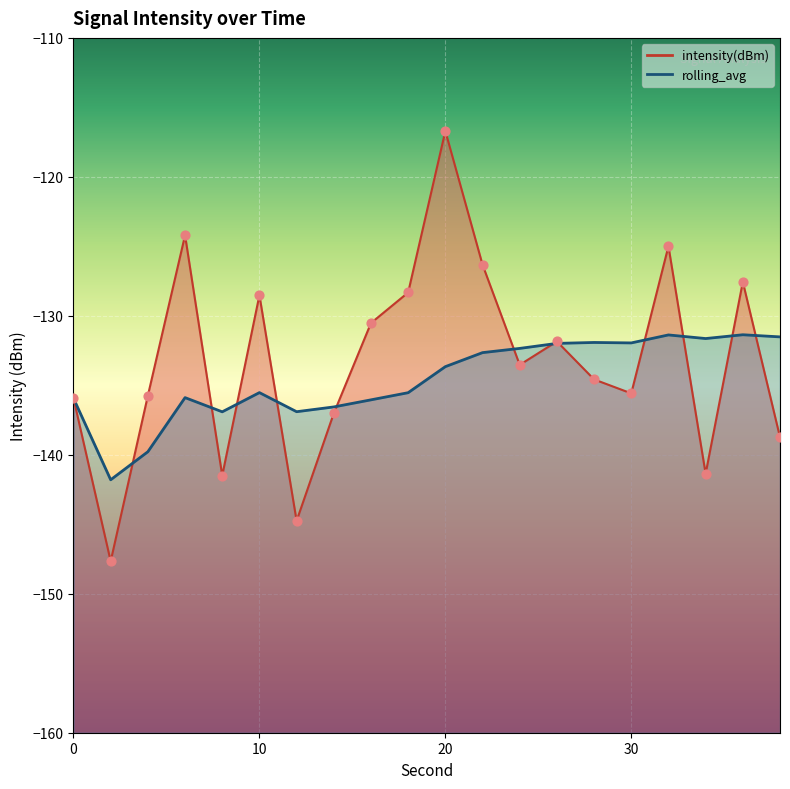

Is the value of intensity(dBm) at 10 greater than the value of rolling_avg at 20?

Yes